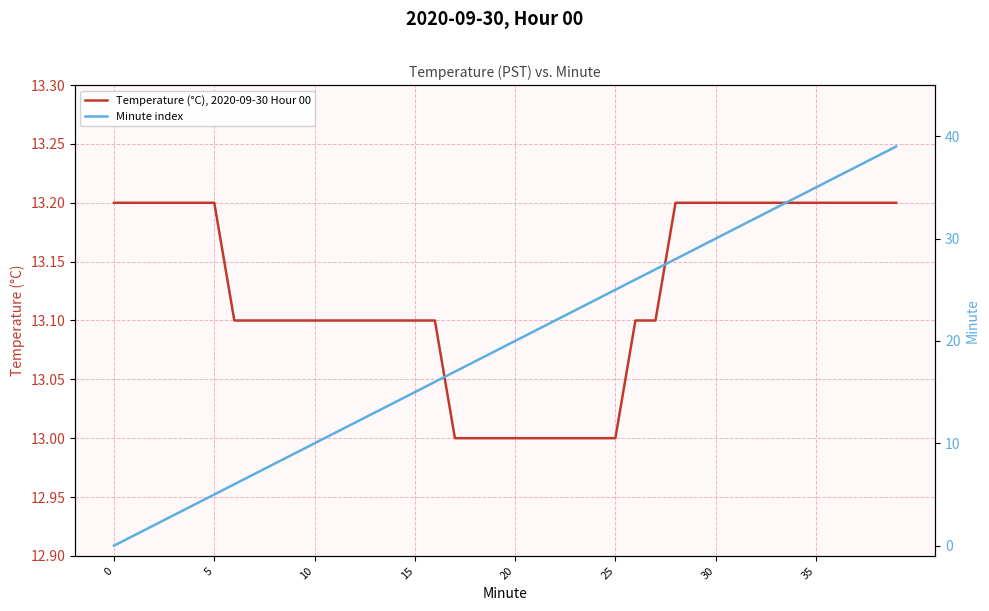

Is this an area chart (filled region under the line)?

No